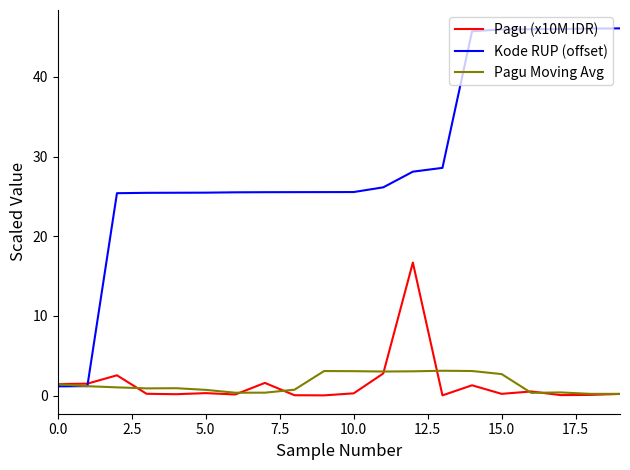

List the series in order of their peak value, lowest first.

Pagu Moving Avg, Pagu (x10M IDR), Kode RUP (offset)